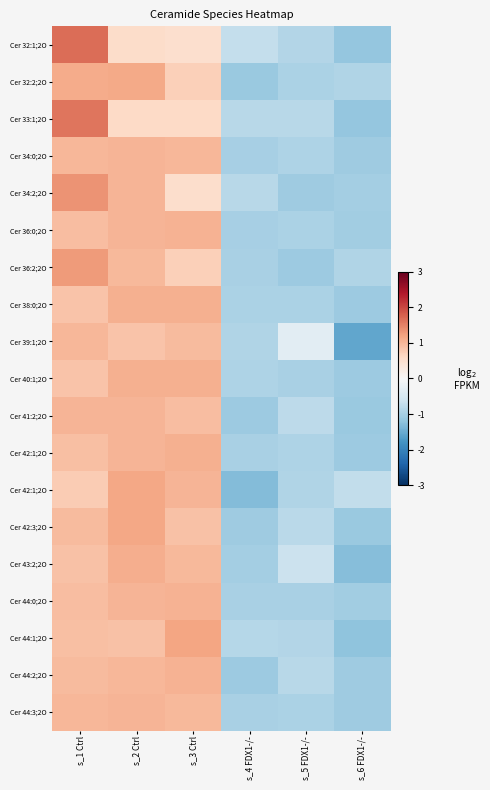

What is the total value across all series at s_2 Ctrl?

18.7